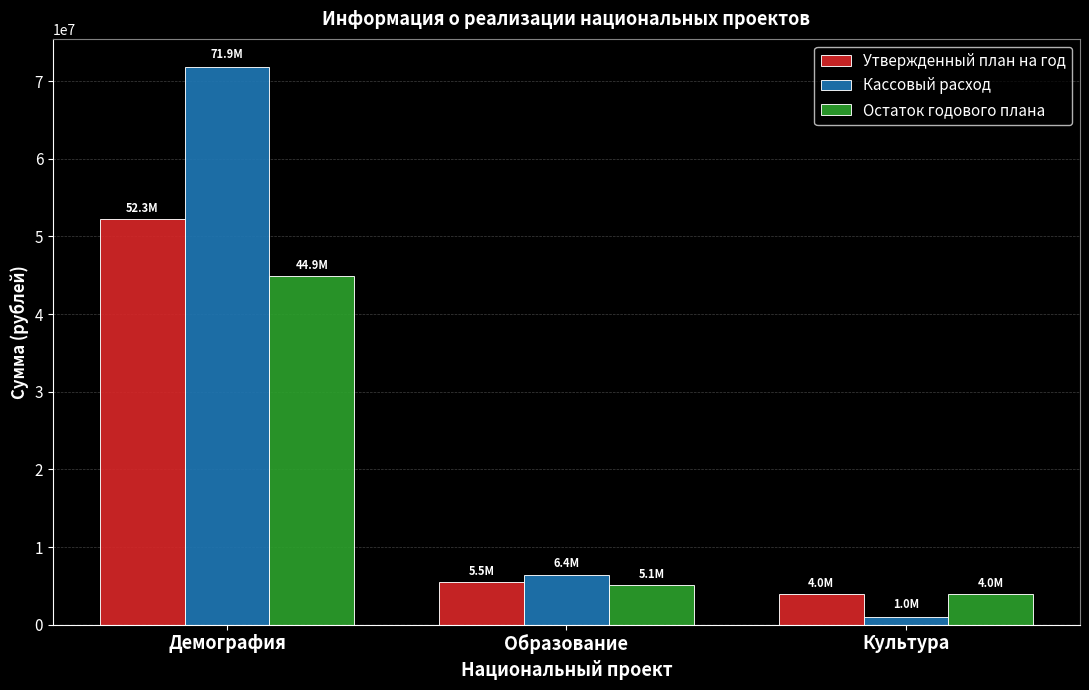

What is the highest value of the Кассовый расход series?

71852669.9